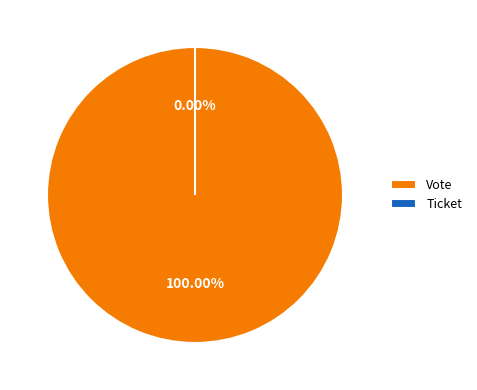

How many slices are in this pie chart?

2